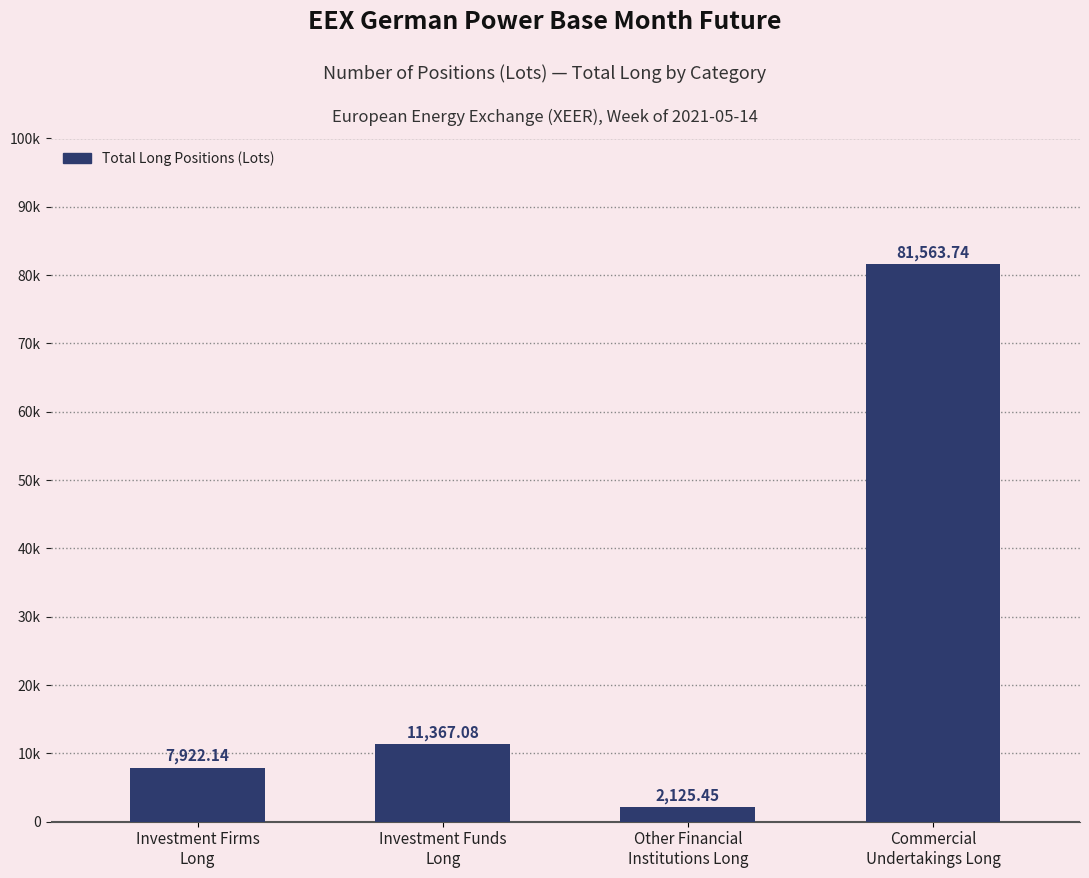

What is the sum of all values?

102978.4